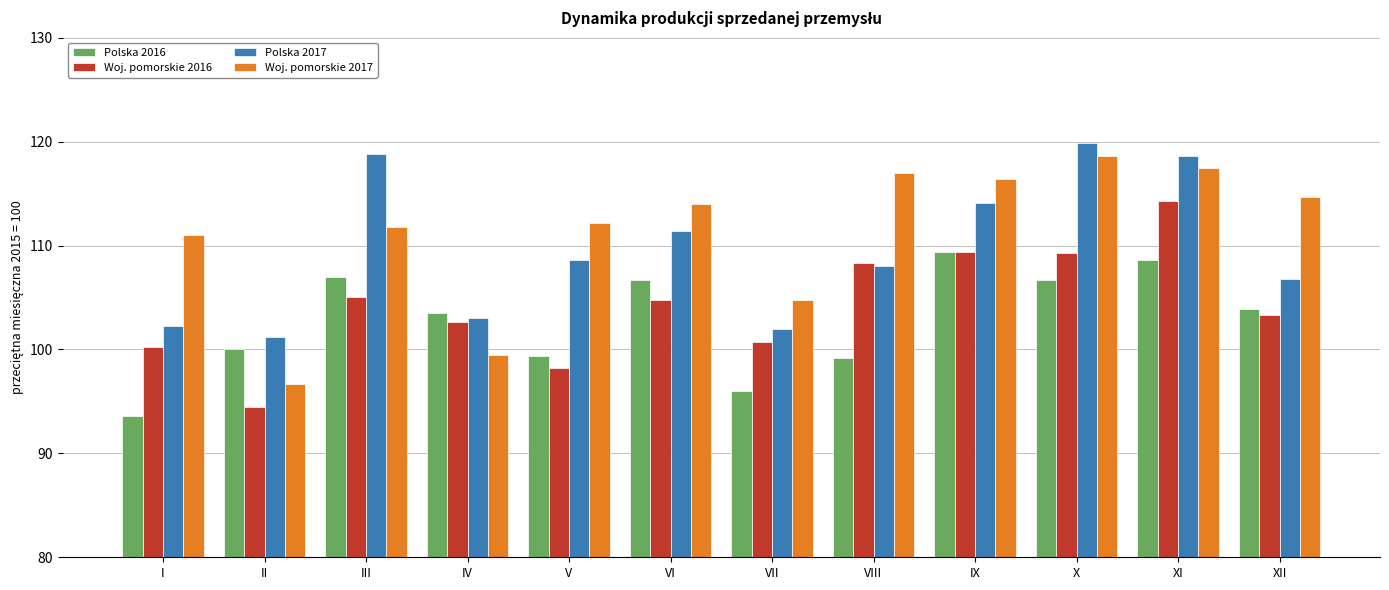

What is the approximate value of Woj. pomorskie 2016 at VI?

104.8